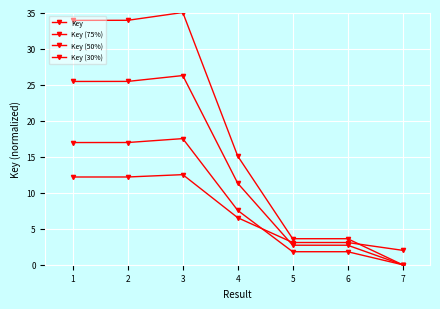

How many values in the Key (50%) series are below 7?

3